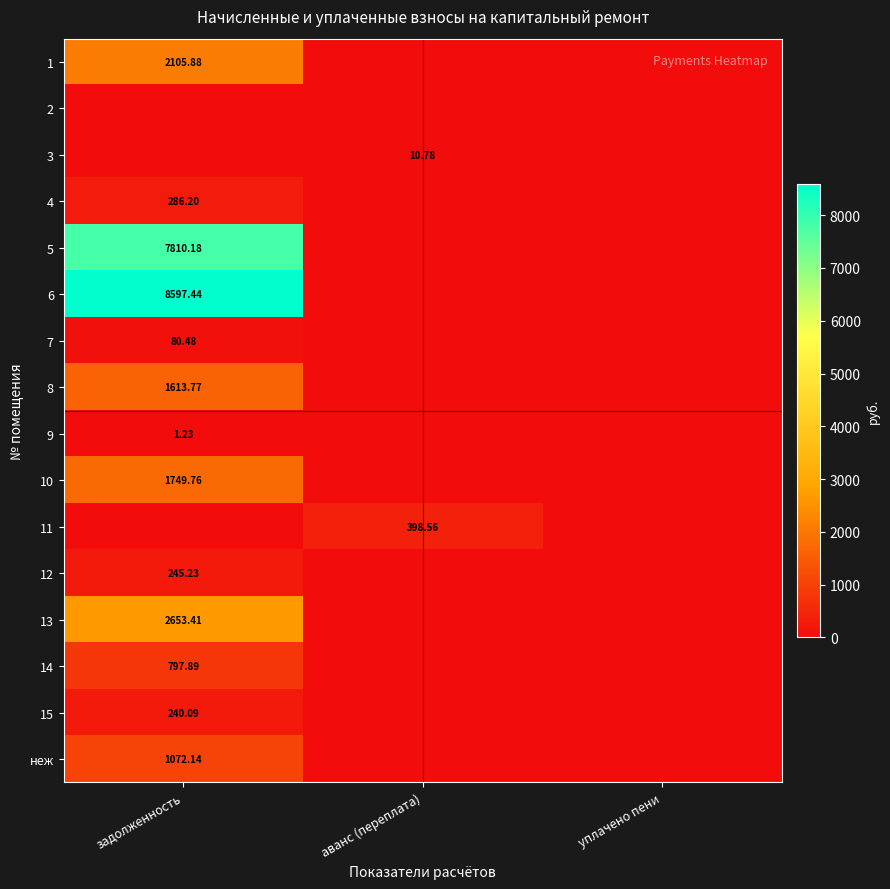

What is the average value of the неж series?

357.4